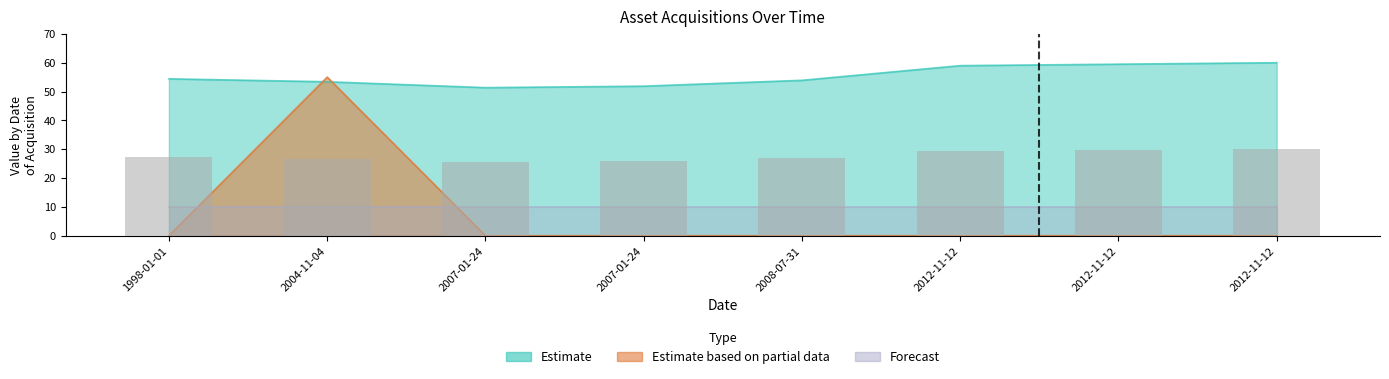

How many groups of bars are there?

8